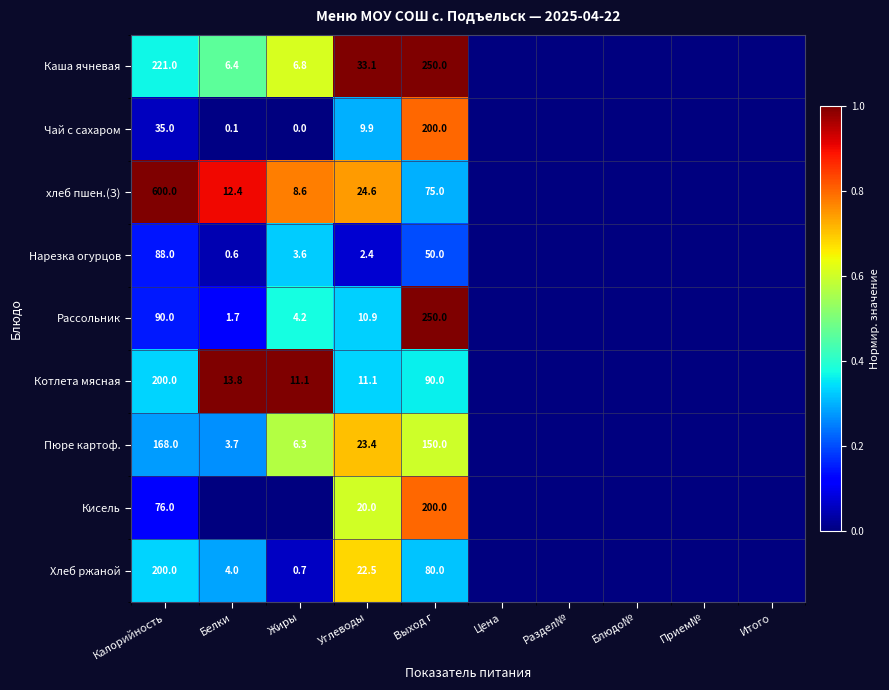

What is the difference between the highest and lowest values at Калорийность?

565.0